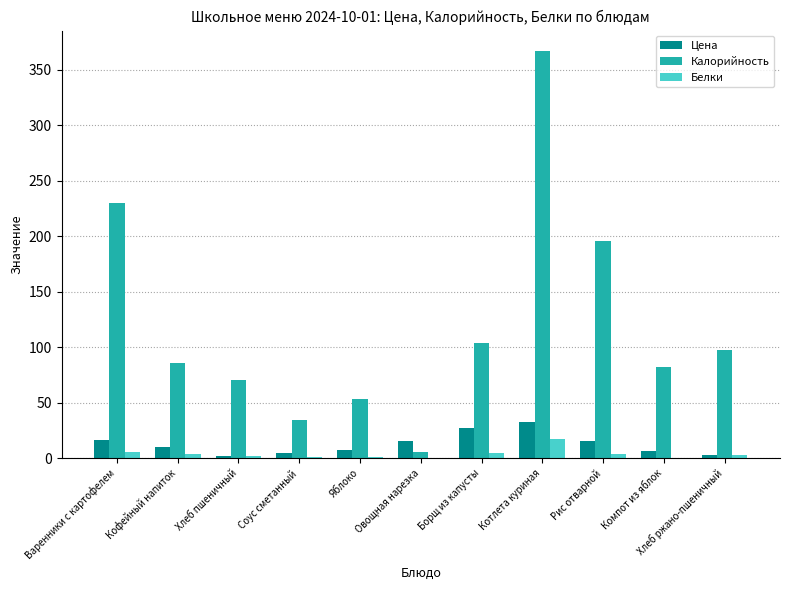

How many distinct data groups are displayed?

3